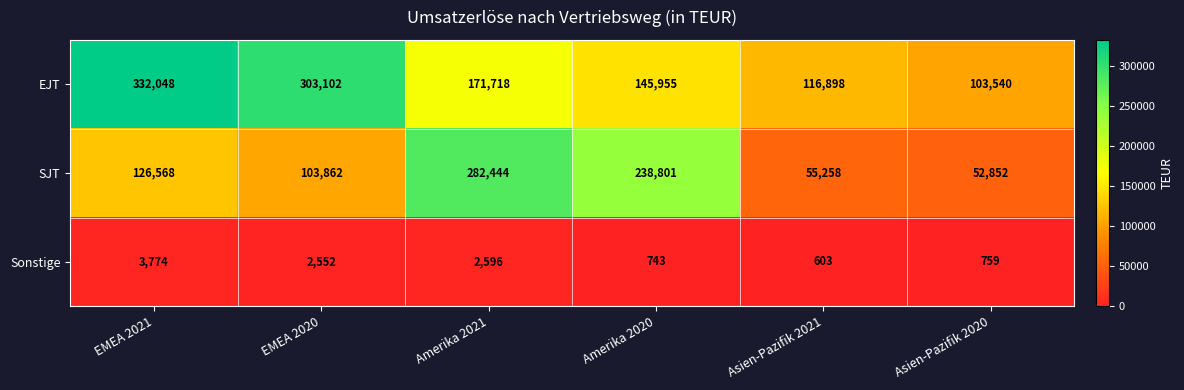

What is the difference between the maximum and minimum values in the EJT series?

228508